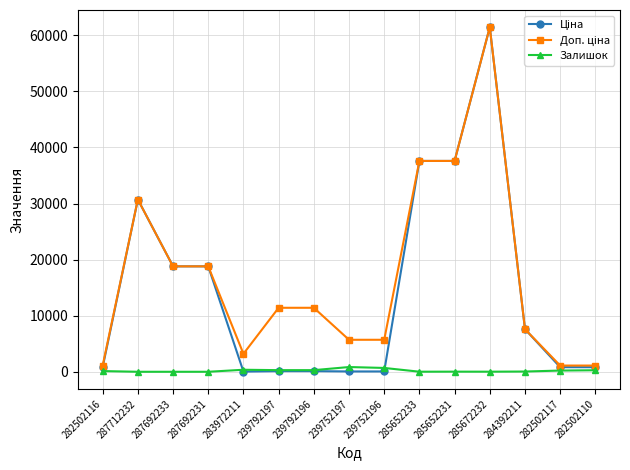

At which category is the sum across all series the highest?

285672232